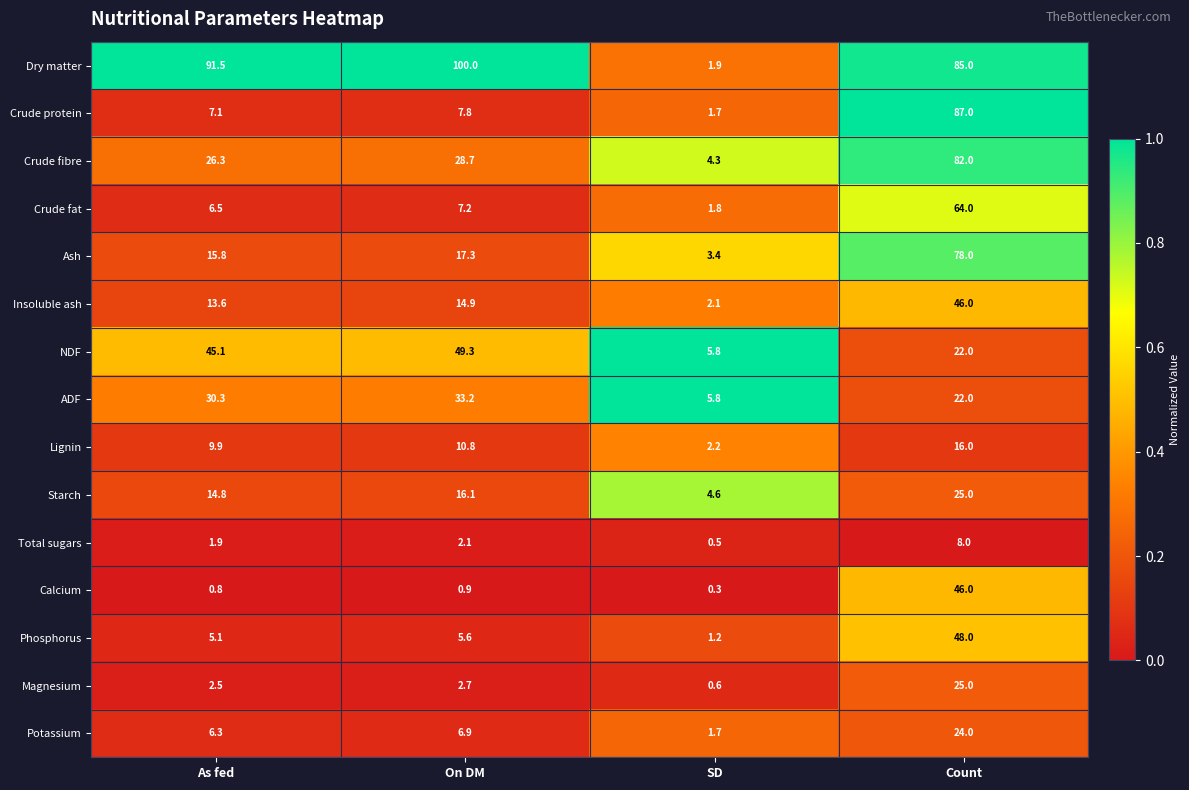

Which series has the widest spread of values?

Dry matter